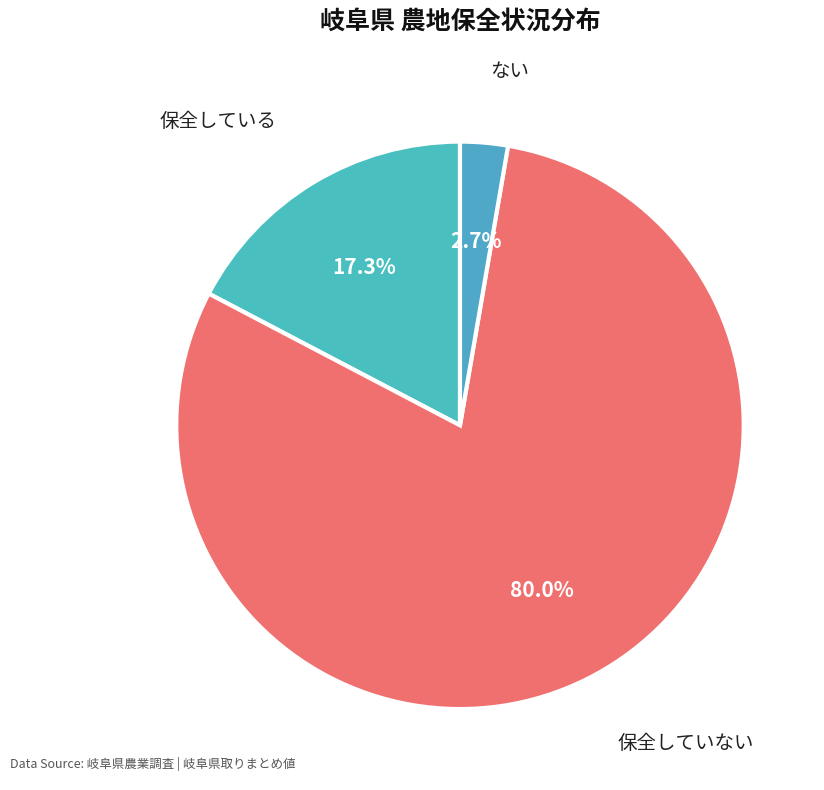

What is the total percentage of ない and 保全している?

20.0%